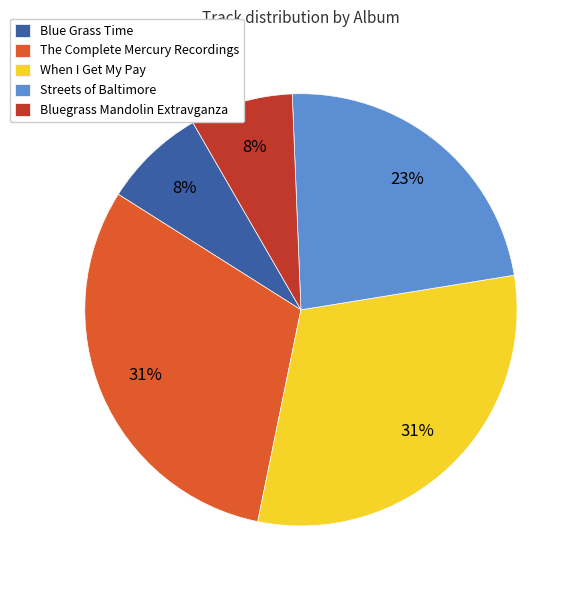

Approximately how many times larger is the value at Bluegrass Mandolin Extravganza compared to Streets of Baltimore?

0.3